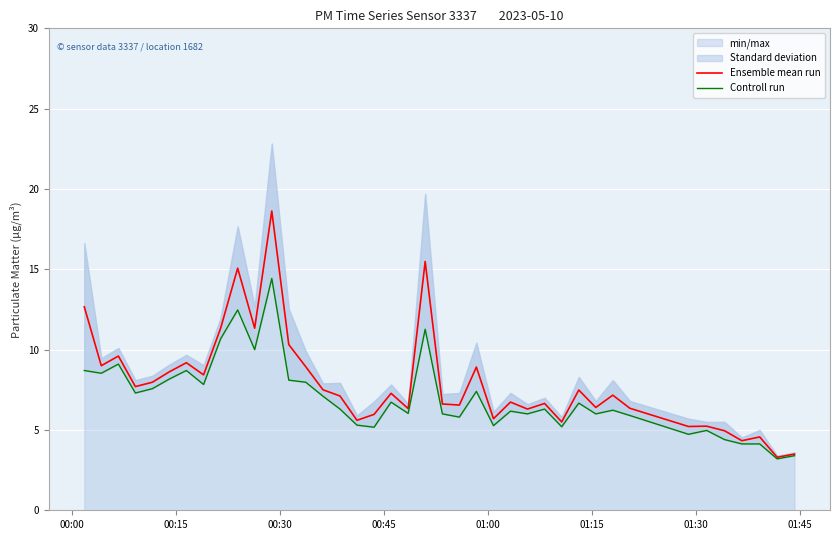

What is the highest value of the Ensemble mean run series?

18.6